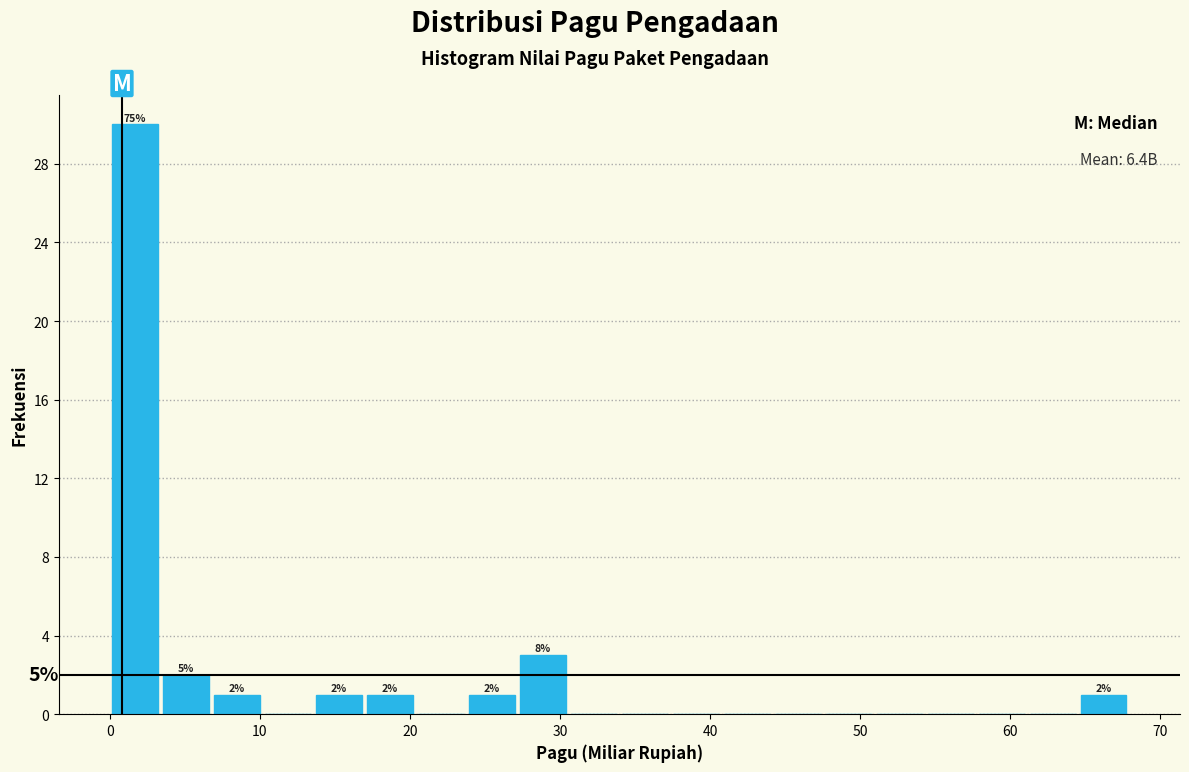

Read against the x-axis, roughly where is the centre of the tallest bar?

2